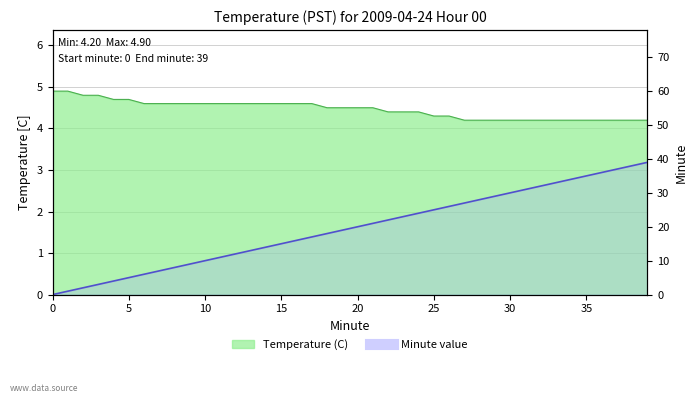

True or false: there are more than 1 points higher than both neighbors.

False